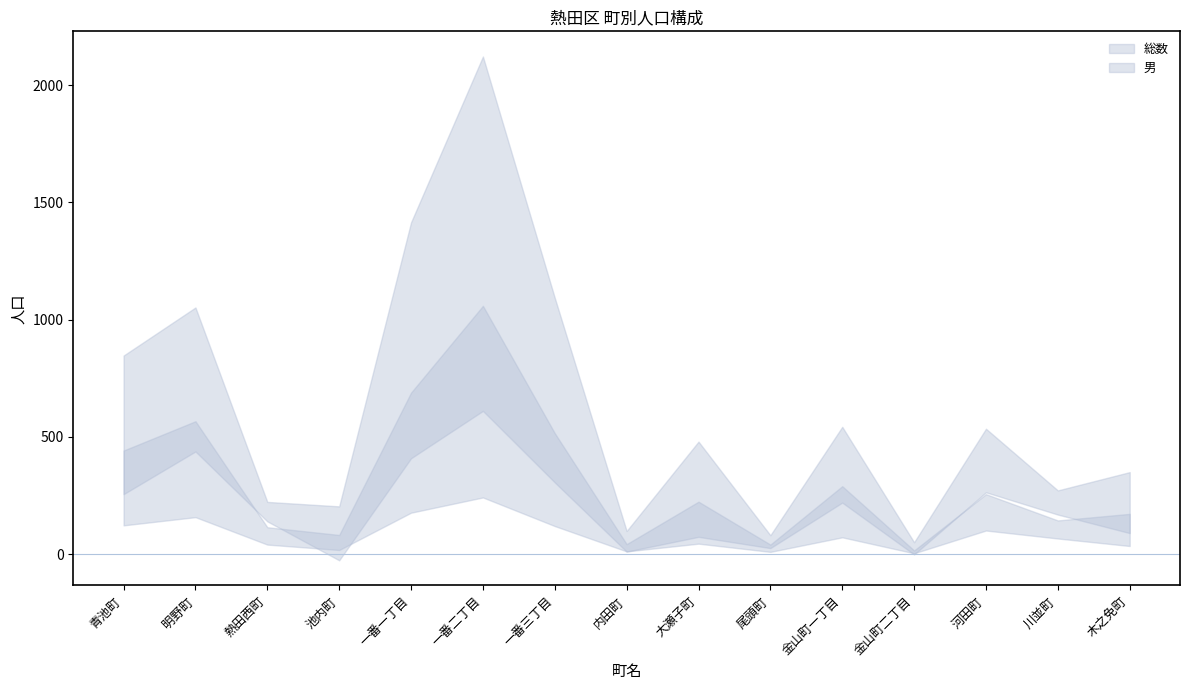

Which category has the highest value across all series?

一番二丁目